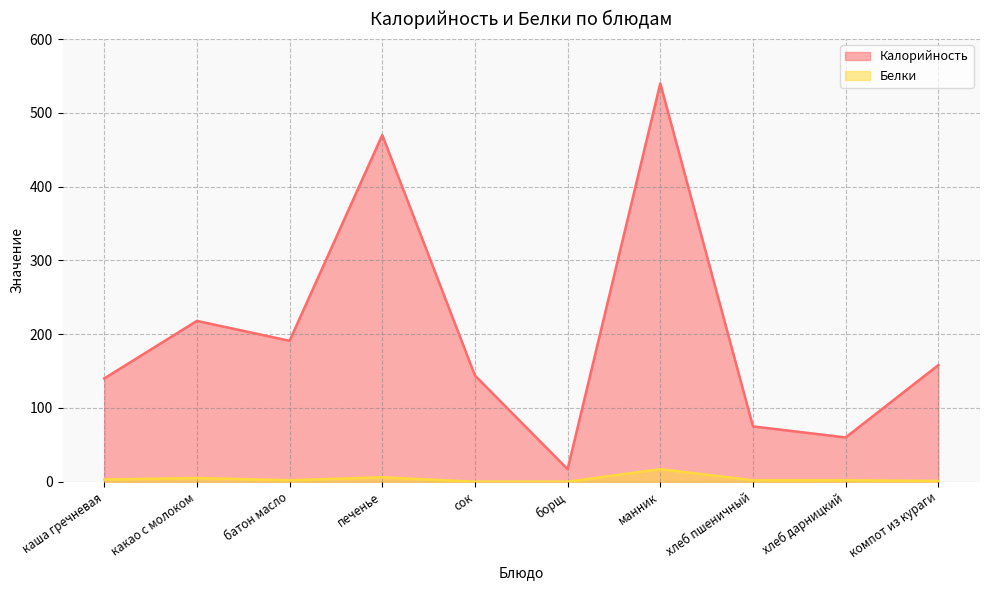

What is the difference between the second highest and second lowest values in the Калорийность series?

410